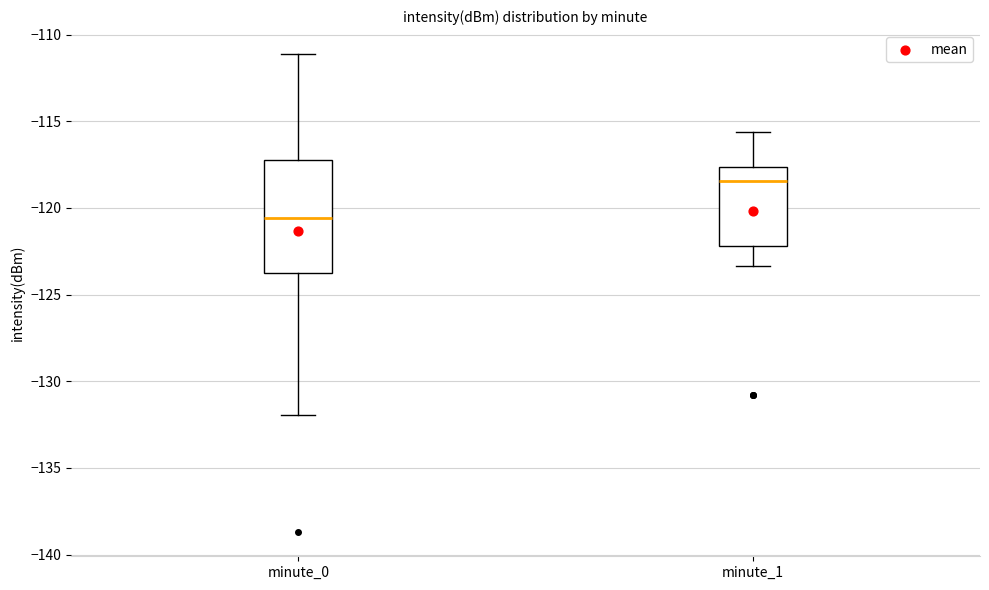

Comparing the boxes themselves (not the whiskers), which one is the tallest?

minute_0